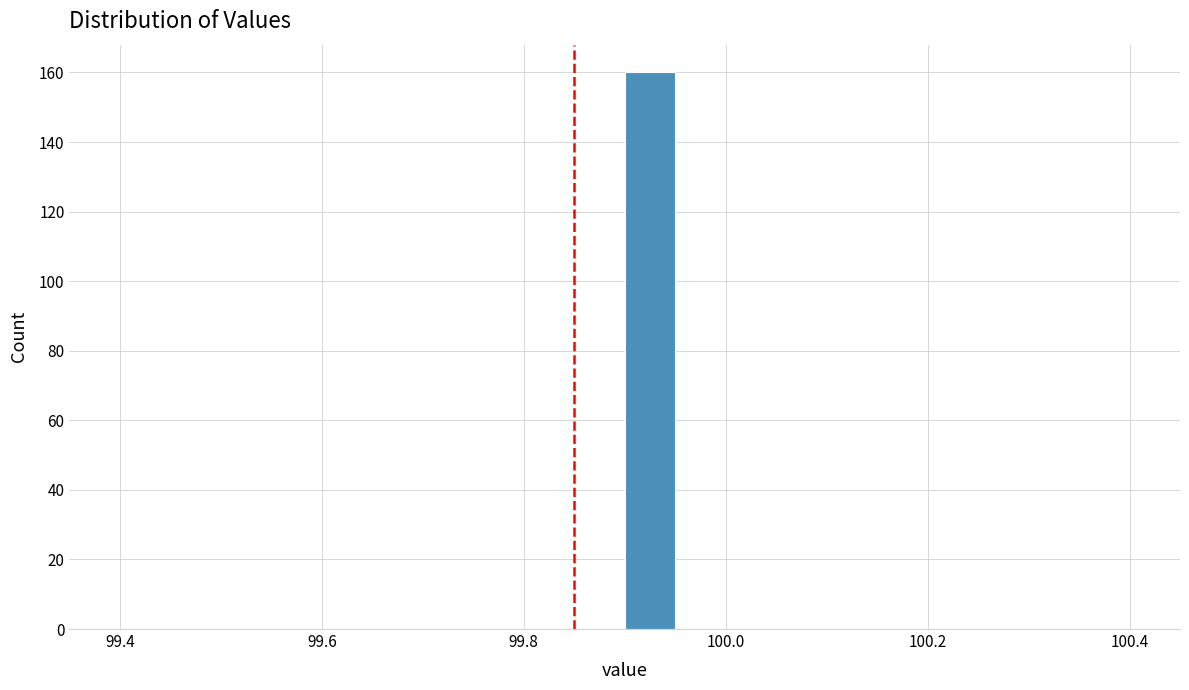

Read against the x-axis, roughly where is the centre of the tallest bar?

99.92